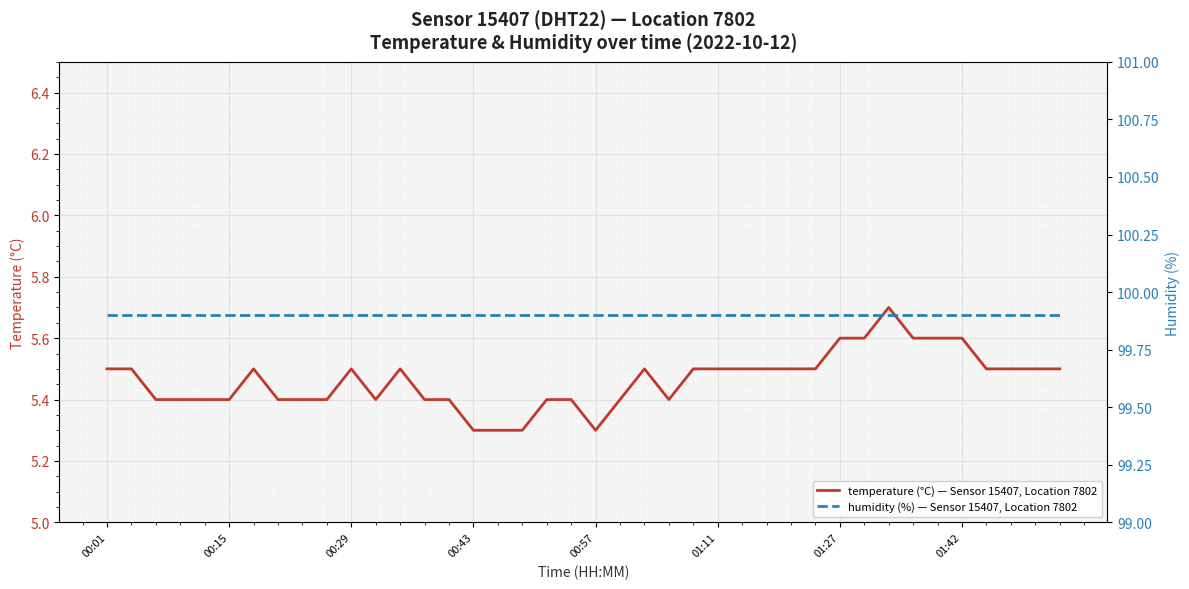

What is the average value of the temperature (°C) — Sensor 15407, Location 7802 series?

5.5